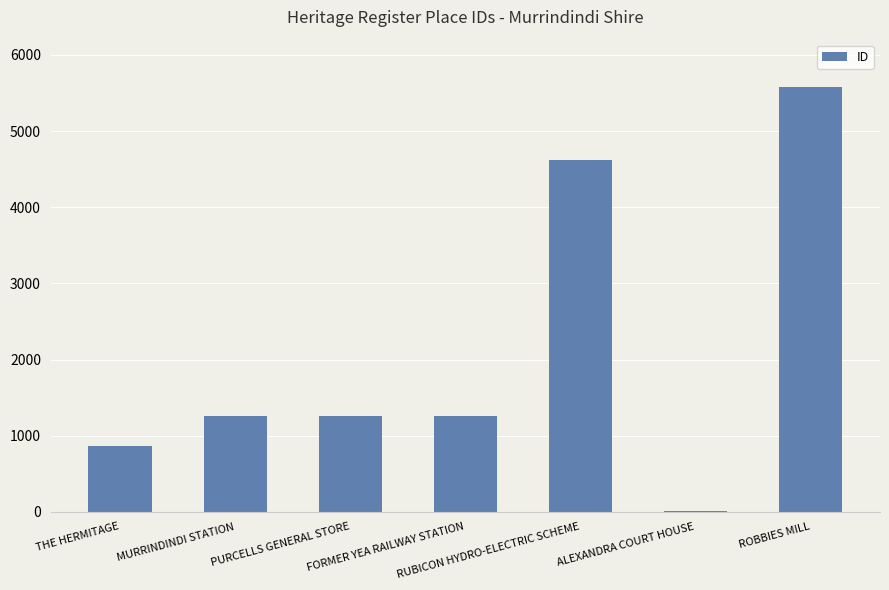

Count the number of data series in this chart.

1